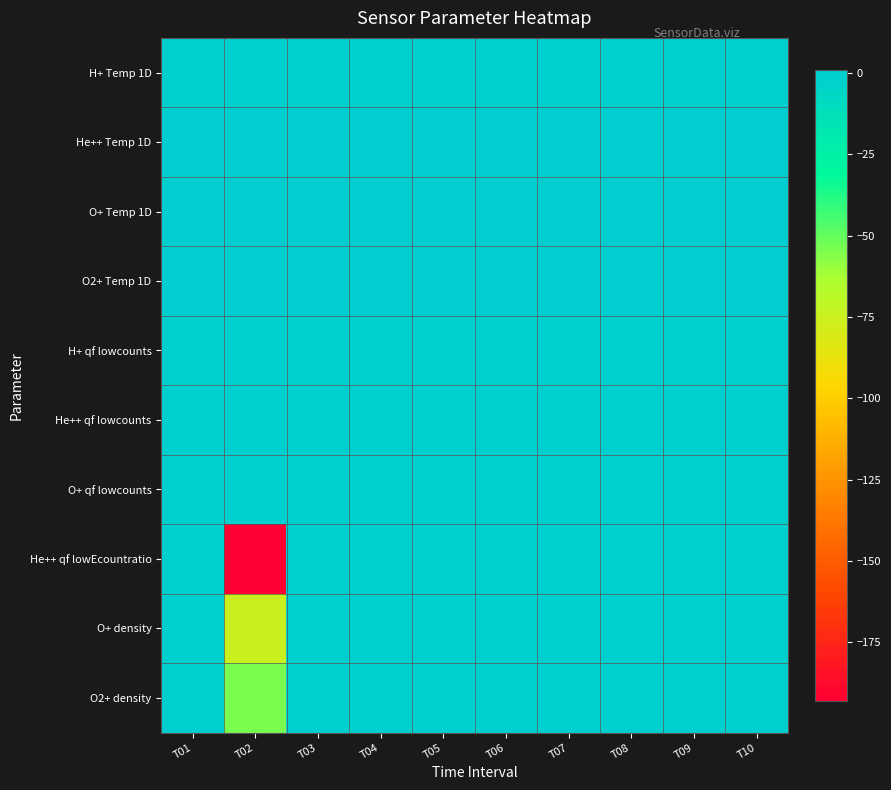

Rank the series by their maximum value, from highest to lowest.

He++ Temp 1D, O+ Temp 1D, O2+ Temp 1D, H+ Temp 1D, H+ qf lowcounts, He++ qf lowcounts, O+ qf lowcounts, He++ qf lowEcountratio, O+ density, O2+ density